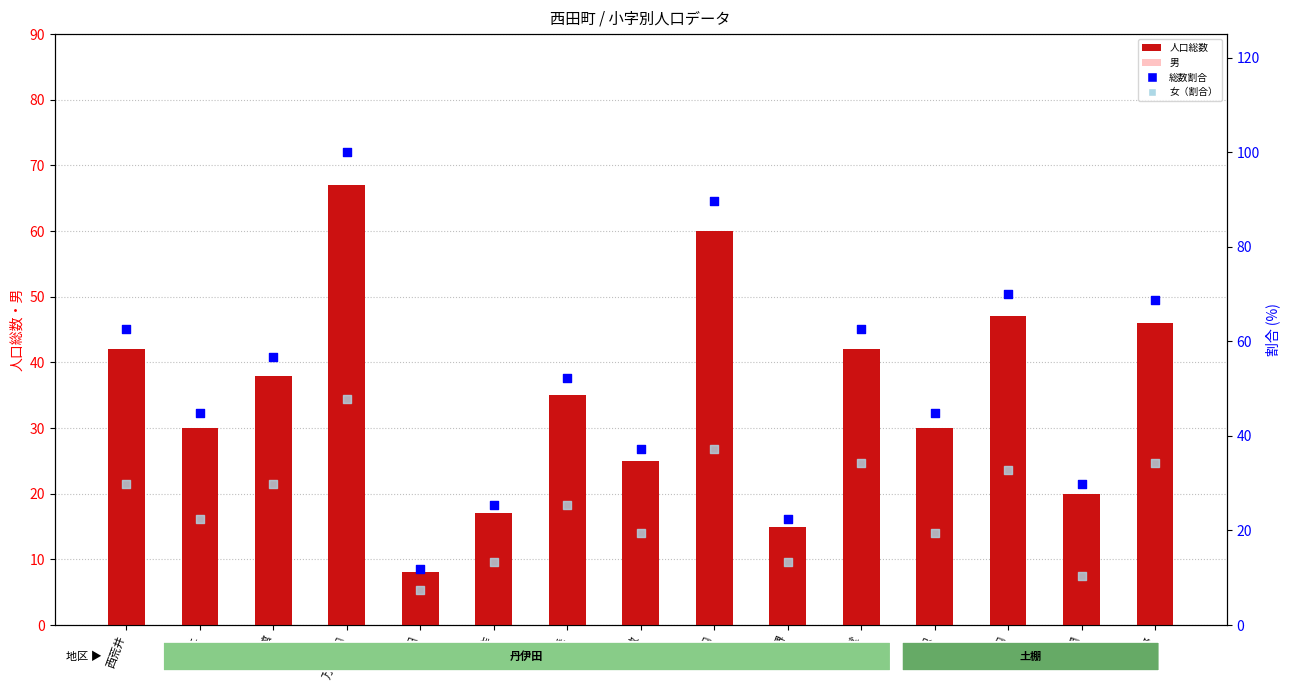

At which category is the sum across all series the highest?

万才光内